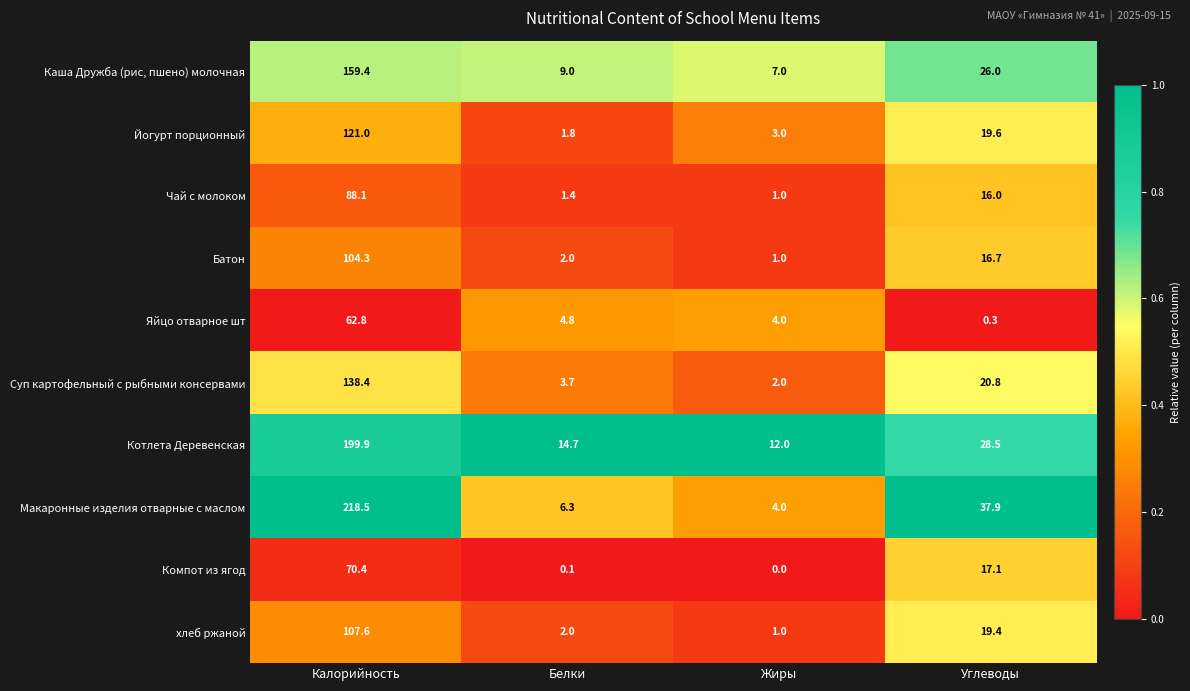

What is the total value across all series at Углеводы?

202.3